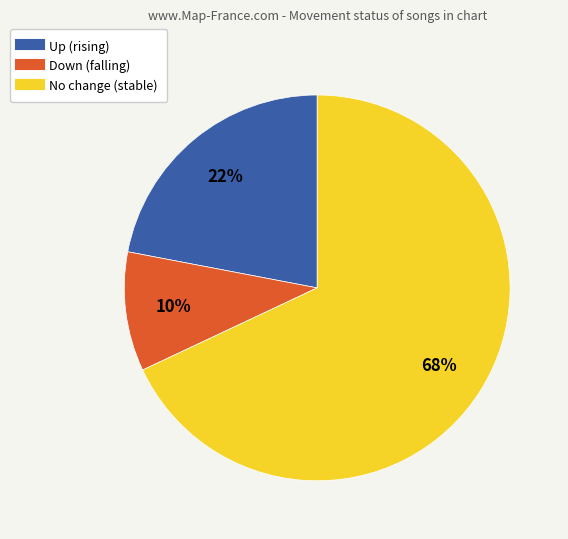

To the nearest percent, what is the difference between the largest and smallest slice percentages?

58%